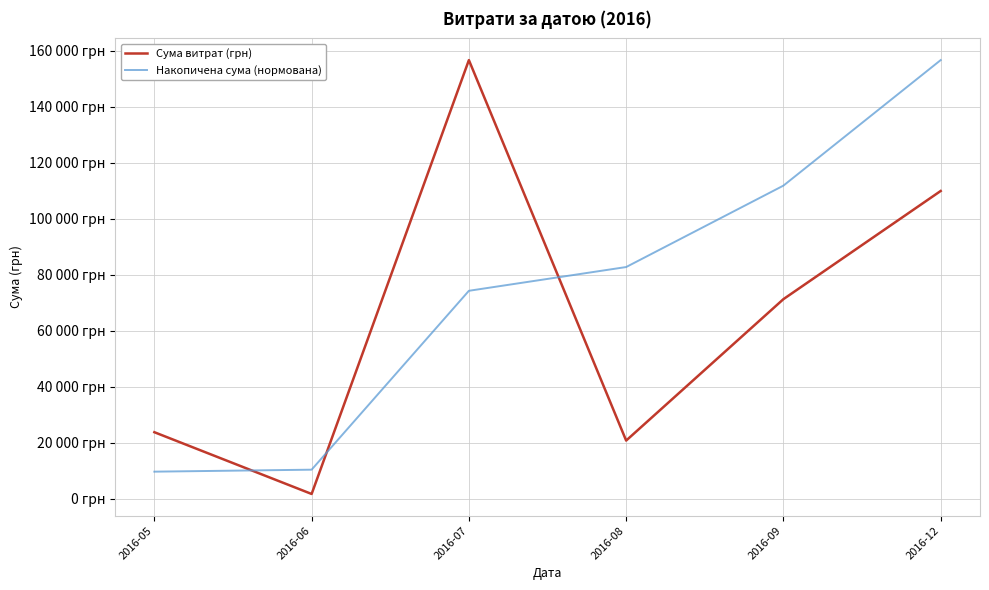

Which series has the widest spread of values?

Сума витрат (грн)